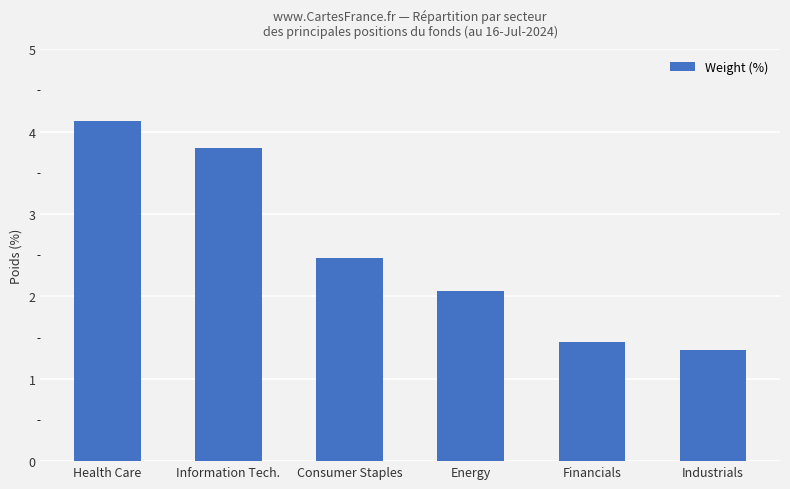

Where does the data first go above 2?

Health Care